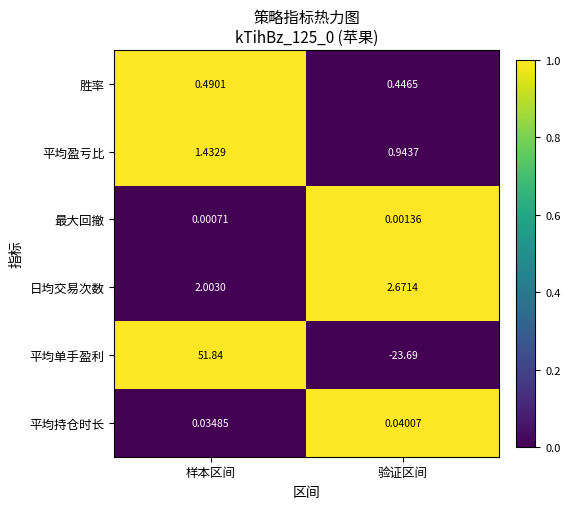

At which category does the chart reach its minimum across all series?

验证区间